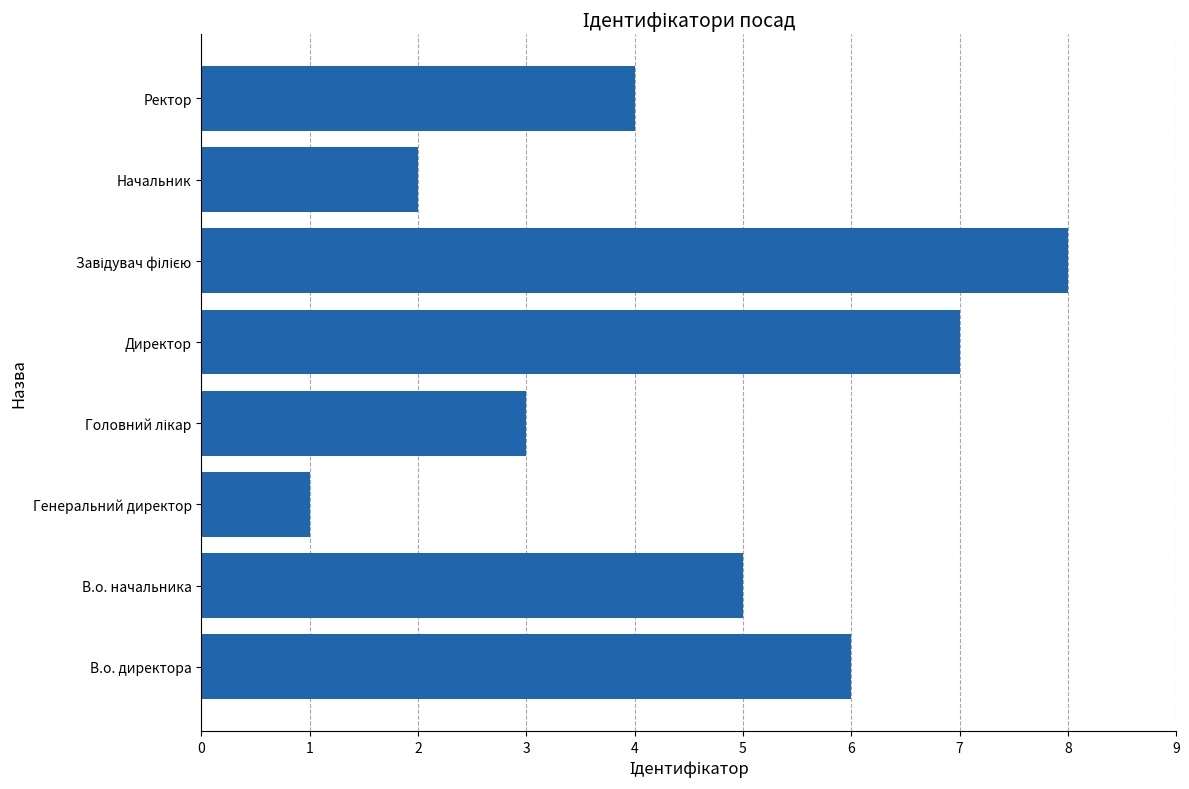

What is the maximum value shown in the chart?

8